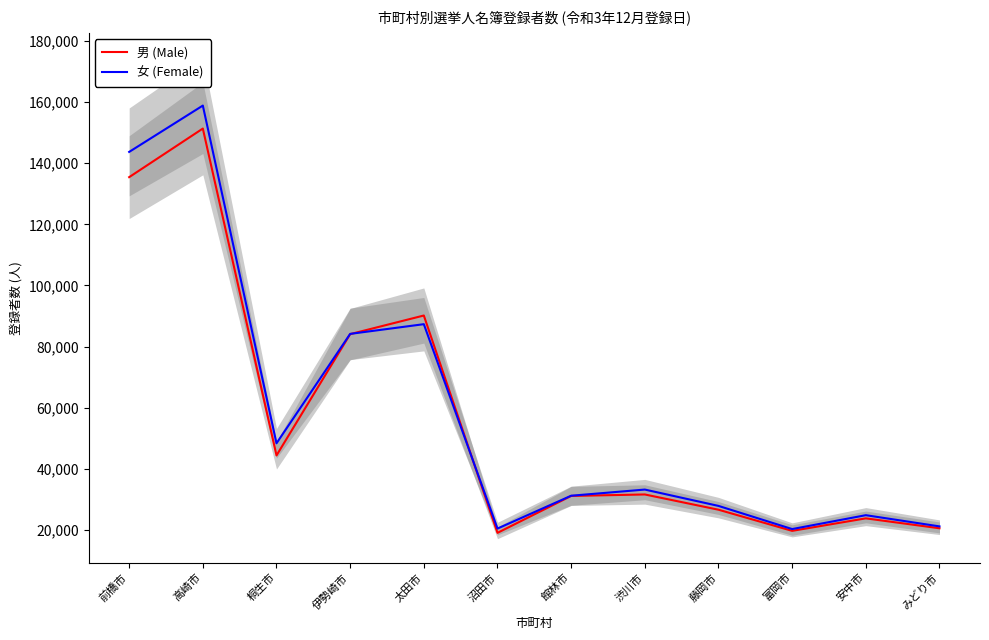

What is the difference between the highest and lowest values at 館林市?

69